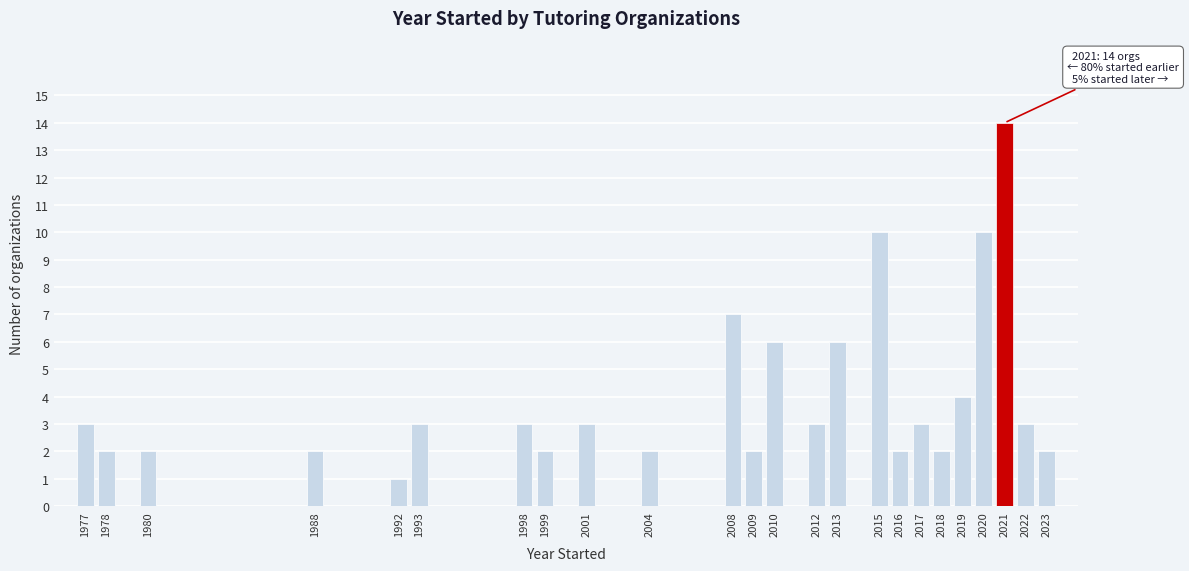

Reading left to right, what are all the values shown in this chart?

3	2	2	2	1	3	3	2	3	2	7	2	6	3	6	10	2	3	2	4	10	14	3	2